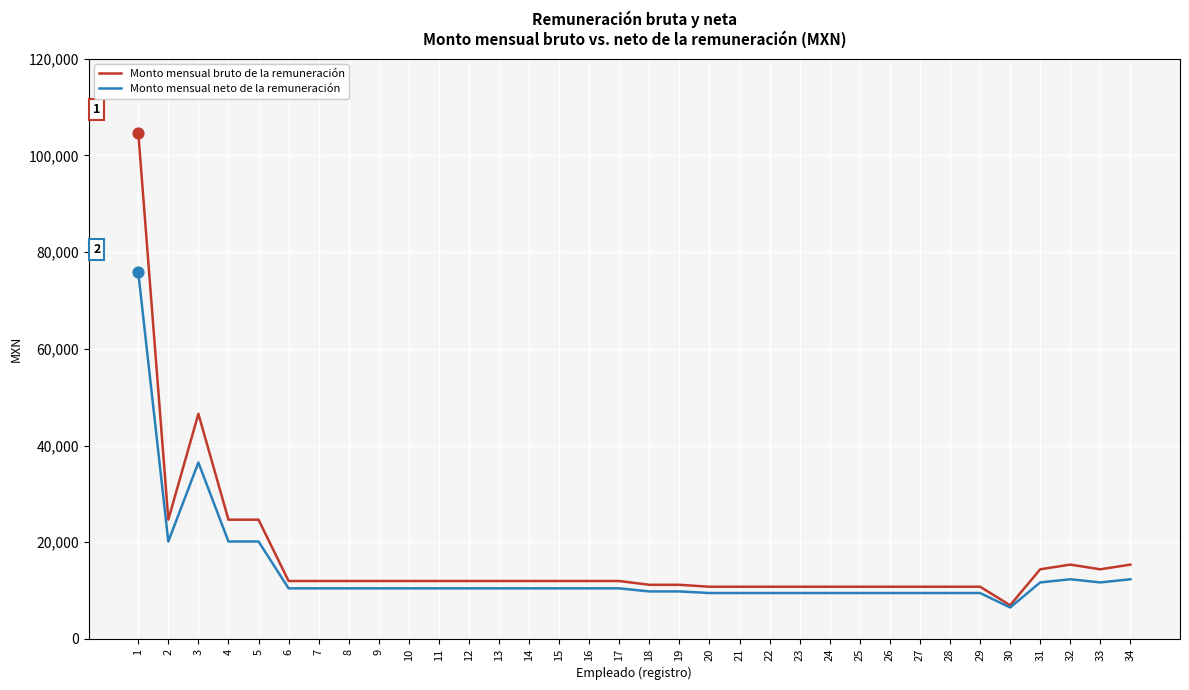

Which series has the largest total across all categories?

Monto mensual bruto de la remuneración